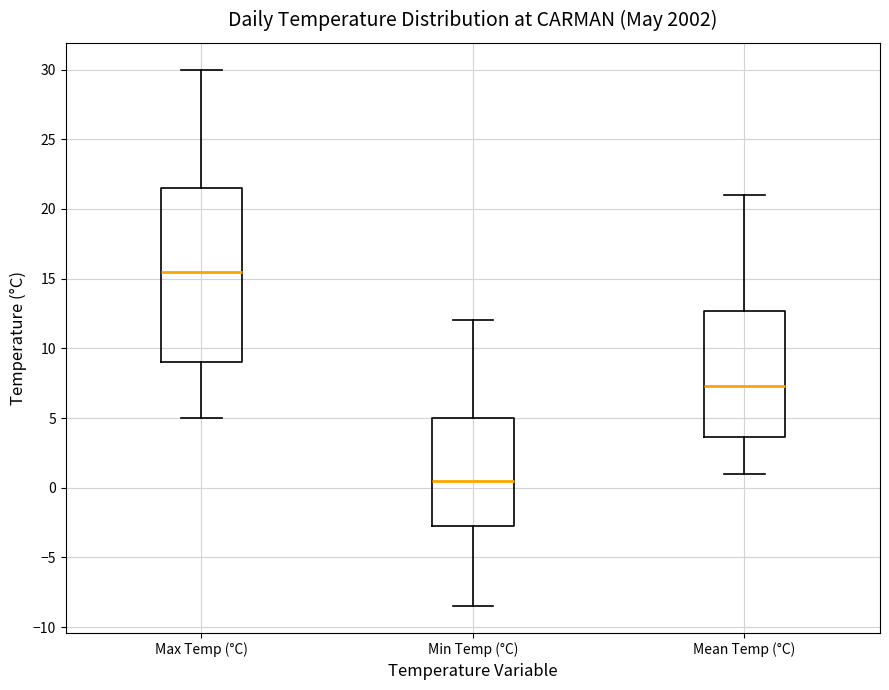

Where is the lower edge of the box for Min Temp (°C) on the y-axis? The values are not printed on the chart, so give them approximately, as read against the axis.

-2.5